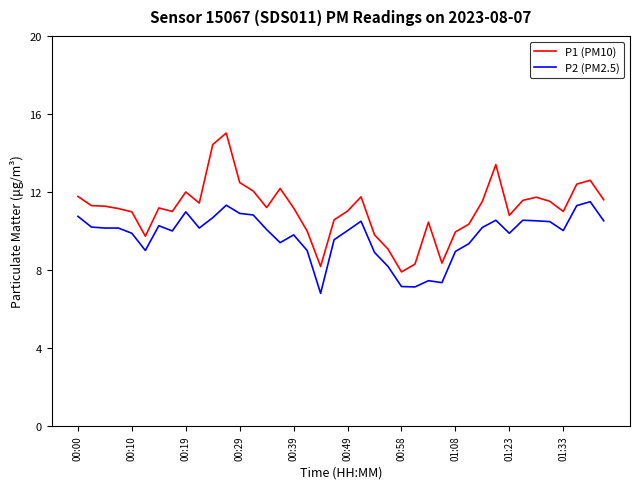

What is the lowest value of the P2 (PM2.5) series?

6.8